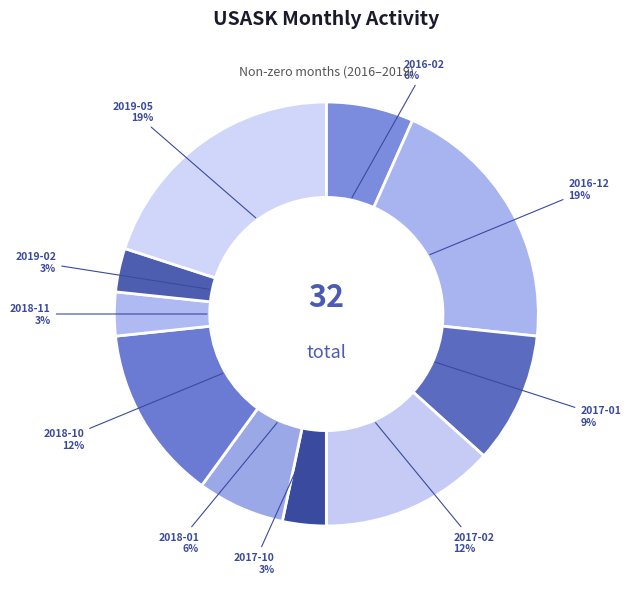

Is it true that 2019-02 is 3% of the pie?

True